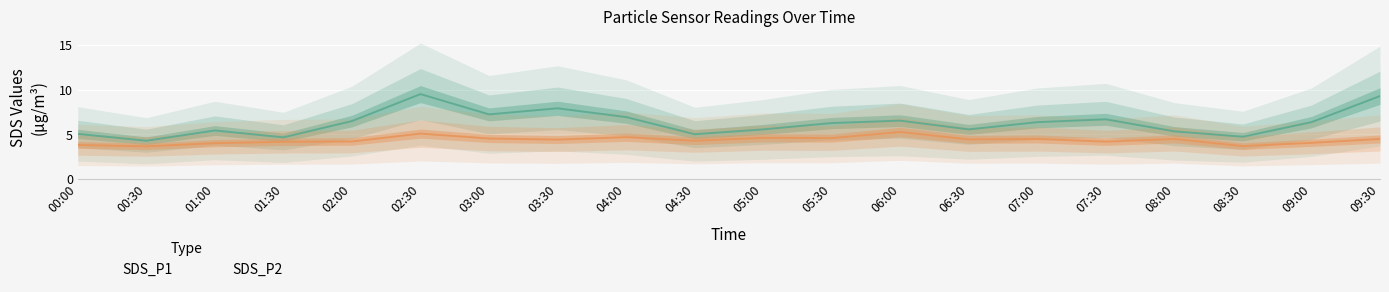

True or false: SDS_P1 has a value of 6.5 at 06:00.

True